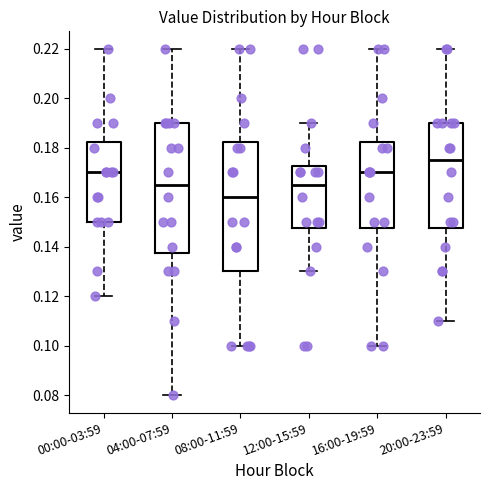

Reading left to right, transcribe this box plot: for each box, give where its median line is, the range the box spans, and where its two whiskers end, as read against the y-axis. The values are not printed on the chart, so give them approximately, as read against the axis.

00:00-03:59: median 0.170, box 0.150 to 0.182, whiskers 0.120 to 0.220
04:00-07:59: median 0.166, box 0.138 to 0.190, whiskers 0.080 to 0.220
08:00-11:59: median 0.160, box 0.130 to 0.182, whiskers 0.100 to 0.220
12:00-15:59: median 0.166, box 0.148 to 0.172, whiskers 0.130 to 0.190
16:00-19:59: median 0.170, box 0.148 to 0.182, whiskers 0.100 to 0.220
20:00-23:59: median 0.176, box 0.148 to 0.190, whiskers 0.110 to 0.220